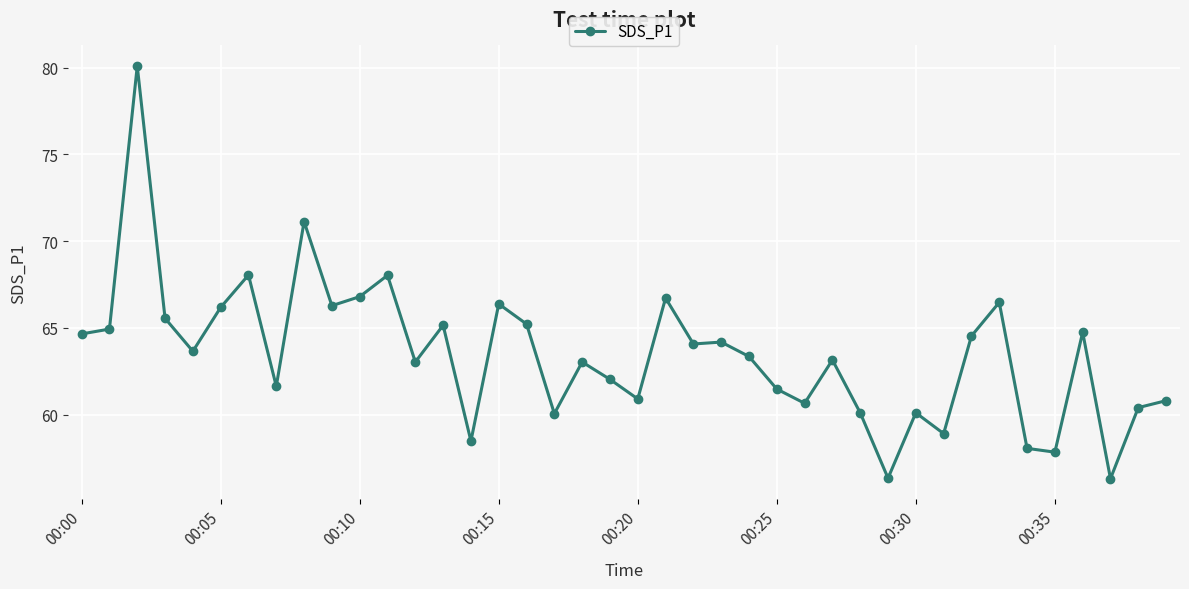

Is this an area chart (filled region under the line)?

No